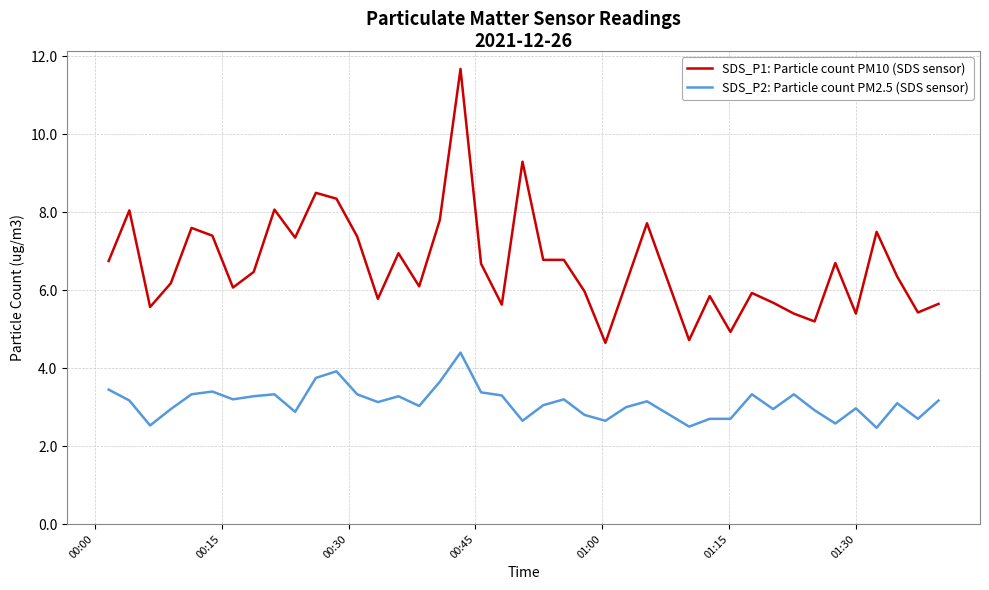

What is the greatest value displayed?

11.7